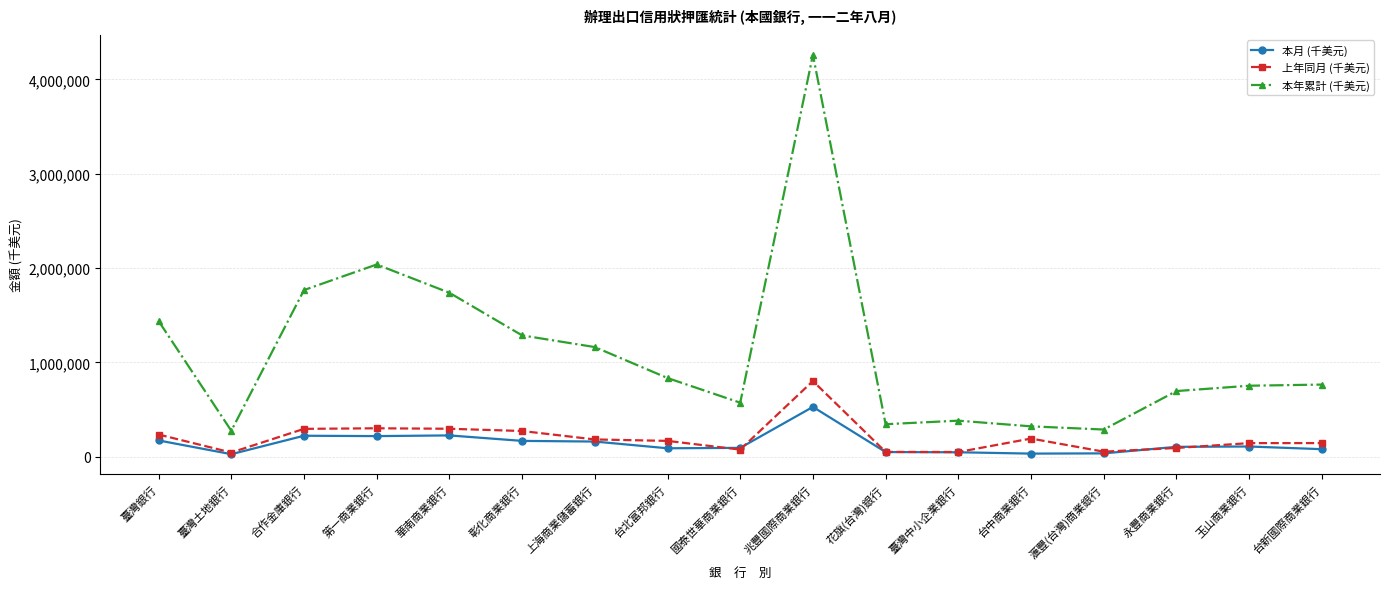

At which category is the sum across all series the highest?

兆豐國際商業銀行